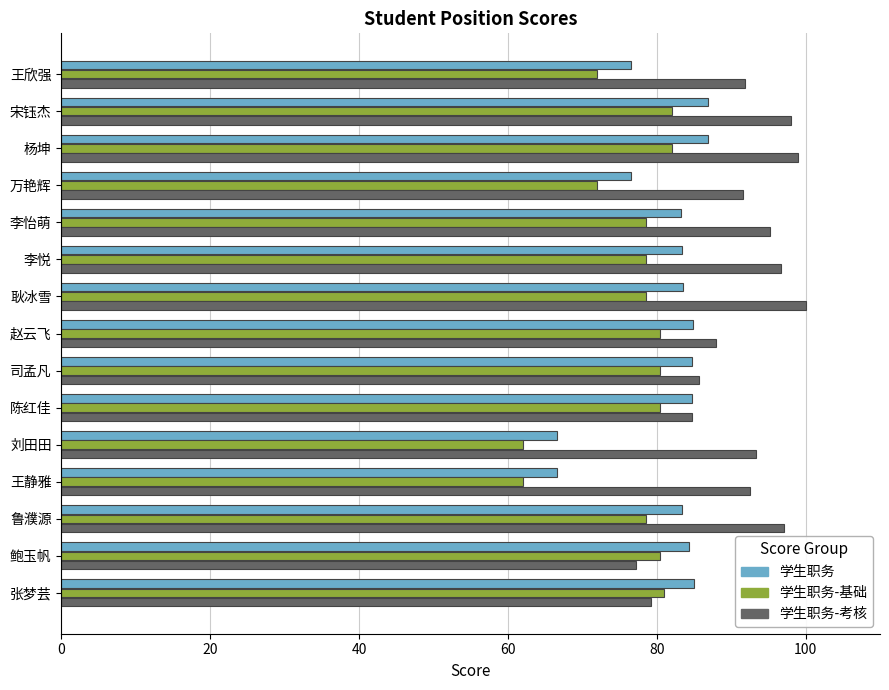

What is the average value of the 学生职务-考核 series?

91.3